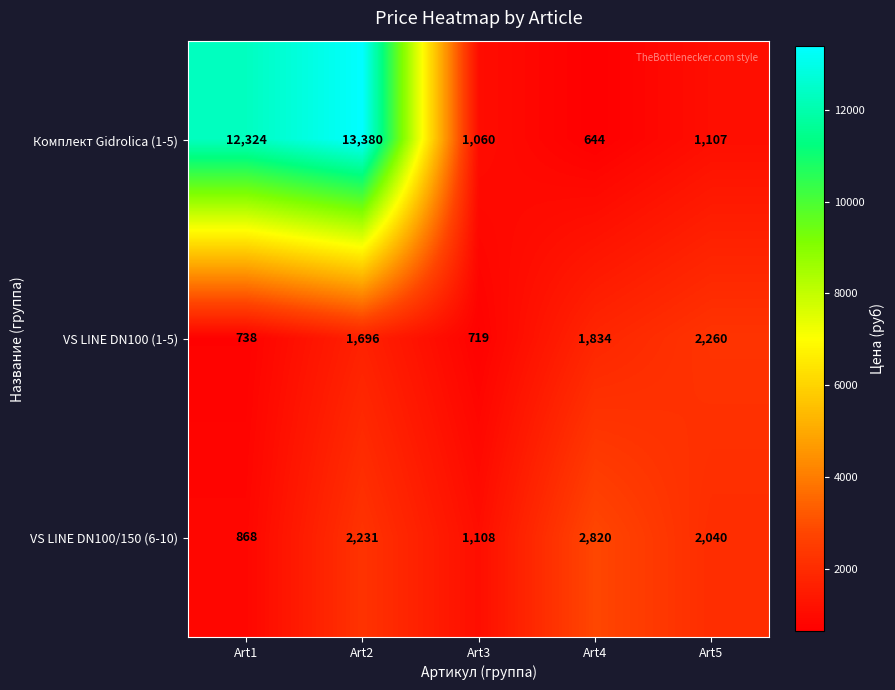

True or false: VS LINE DN100 (1-5) has a value of 1696 at Art2.

True